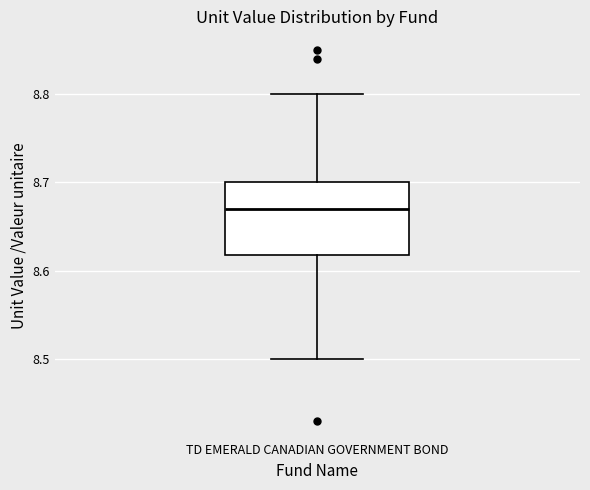

Transcribe this box plot: give where the median line is, the range the box spans, and where the two whiskers end, as read against the y-axis. The values are not printed on the chart, so give them approximately, as read against the axis.

median 8.67, box 8.62 to 8.70, whiskers 8.50 to 8.80